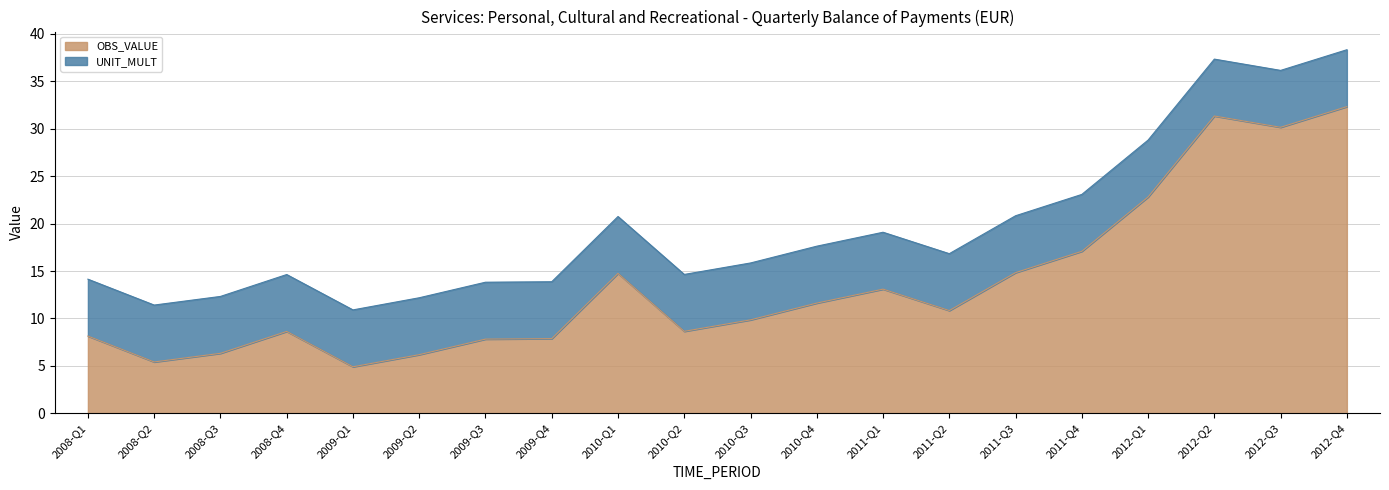

Reading right to left, what are all the values shown in this chart?

2012-Q4=32.3	2012-Q3=30.2	2012-Q2=31.4	2012-Q1=22.8	2011-Q4=17.1	2011-Q3=14.8	2011-Q2=10.8	2011-Q1=13.1	2010-Q4=11.6	2010-Q3=9.8	2010-Q2=8.6	2010-Q1=14.8	2009-Q4=7.9	2009-Q3=7.8	2009-Q2=6.2	2009-Q1=4.9	2008-Q4=8.6	2008-Q3=6.3	2008-Q2=5.4	2008-Q1=8.1